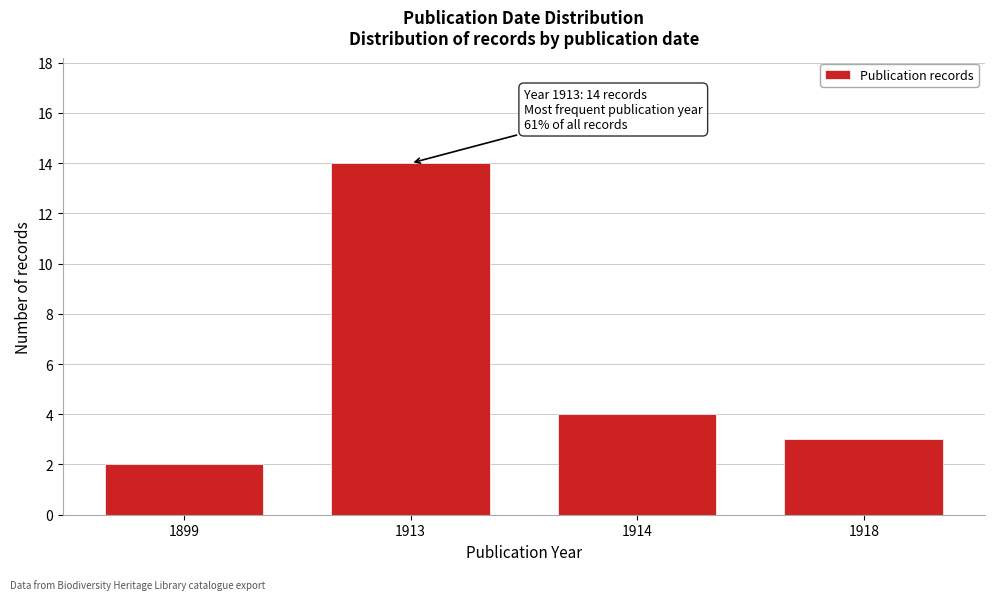

Reading right to left, list all the values displayed in this chart.

1918=3	1914=4	1913=14	1899=2